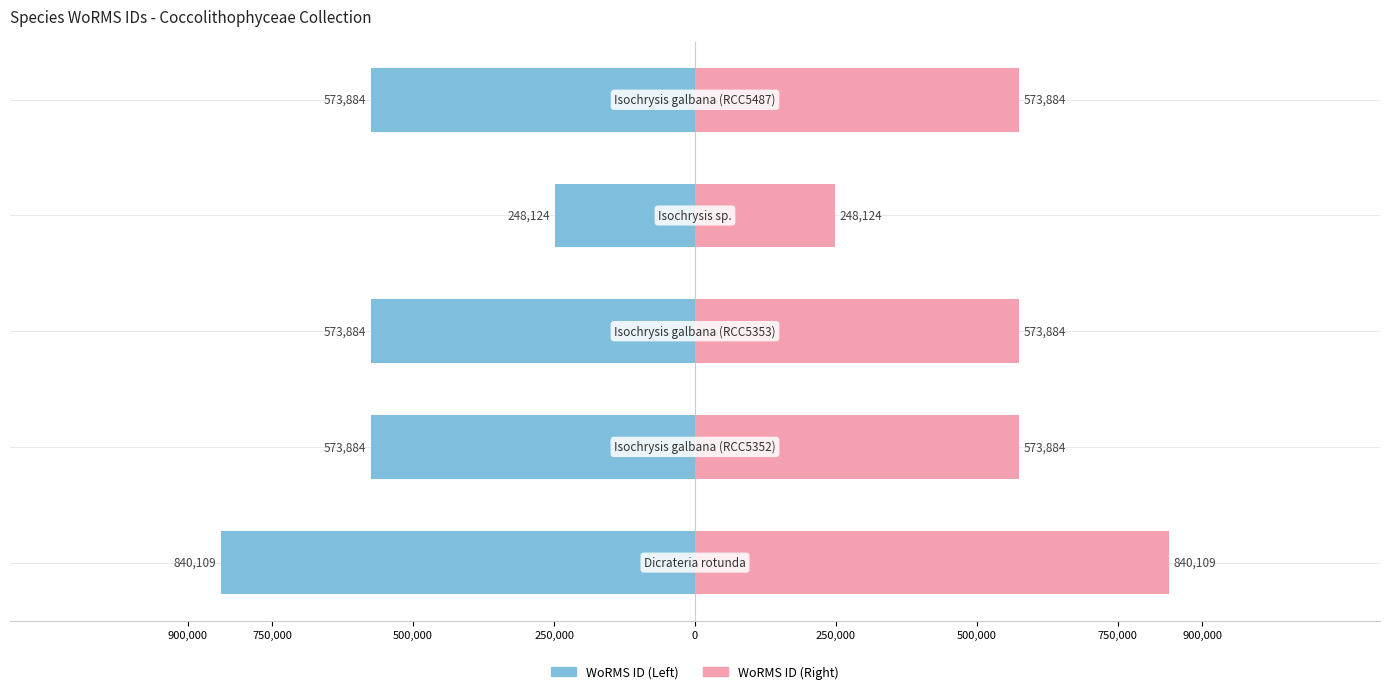

How many data points in WoRMS ID (Right) are above 573884?

1